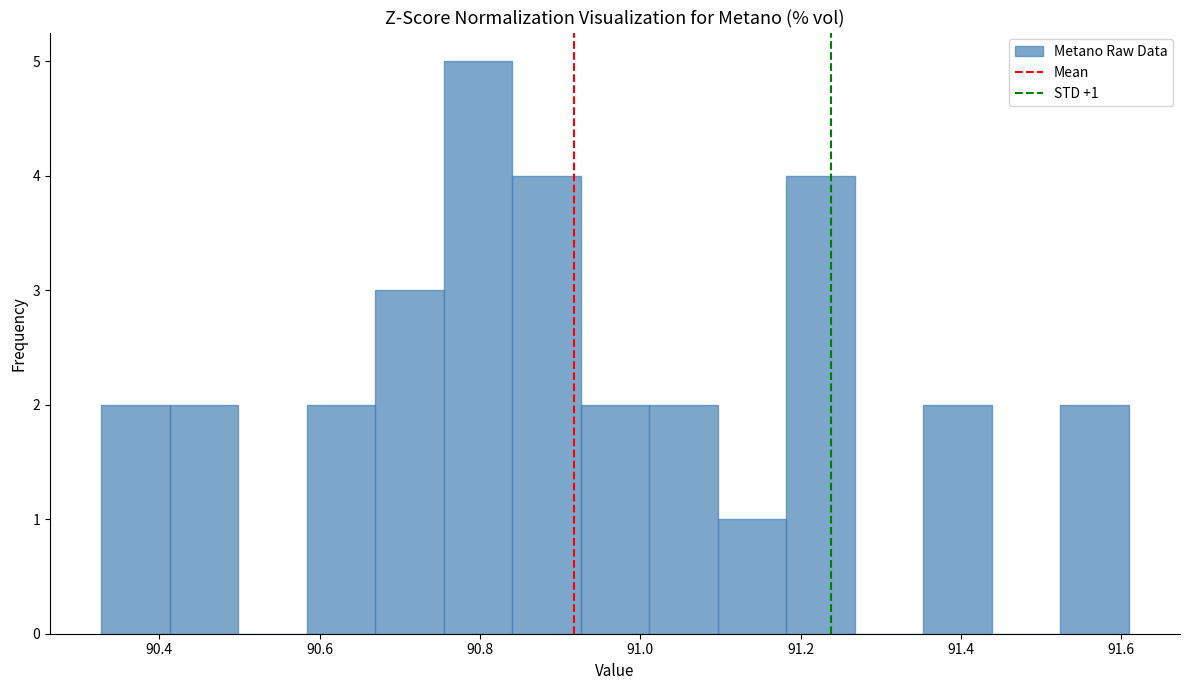

Over which range of the x-axis is the bar tallest?

90.76 to 90.84